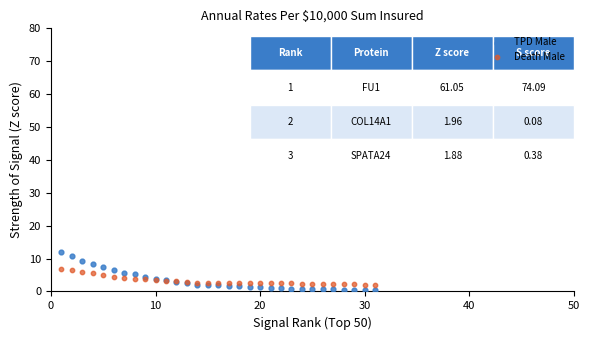

Which series reaches the maximum Y coordinate?

TPD Male